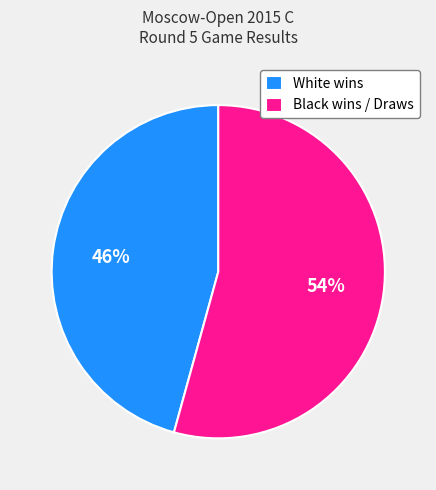

Between White wins and Black wins / Draws, which is larger?

Black wins / Draws